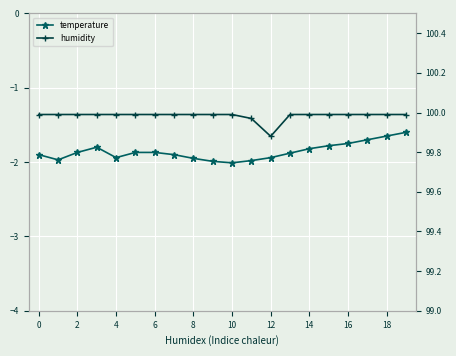

True or false: temperature has a value of -2.8 at 17.

False